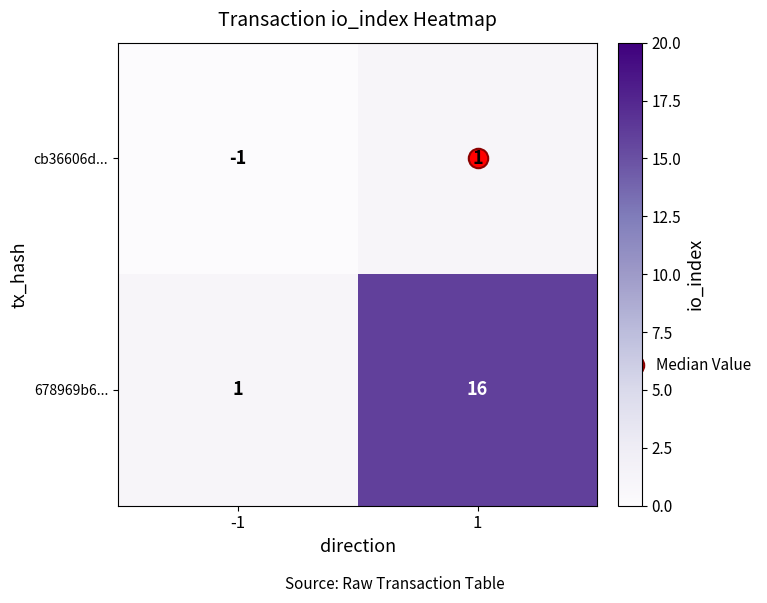

The value of 678969b6... at -1 is 2. True or false?

False